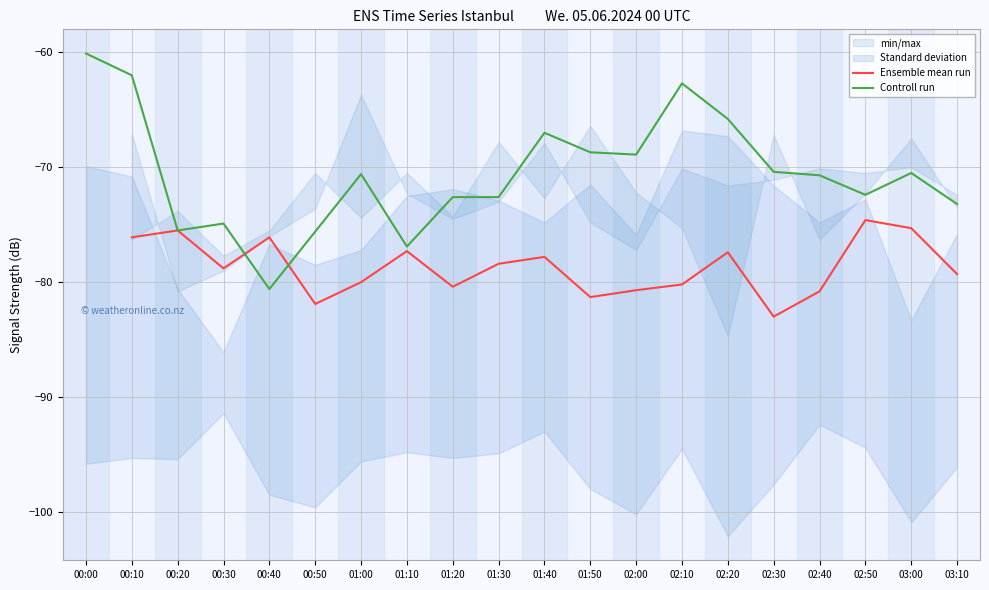

At which category does Controll run reach its first local valley?

00:20